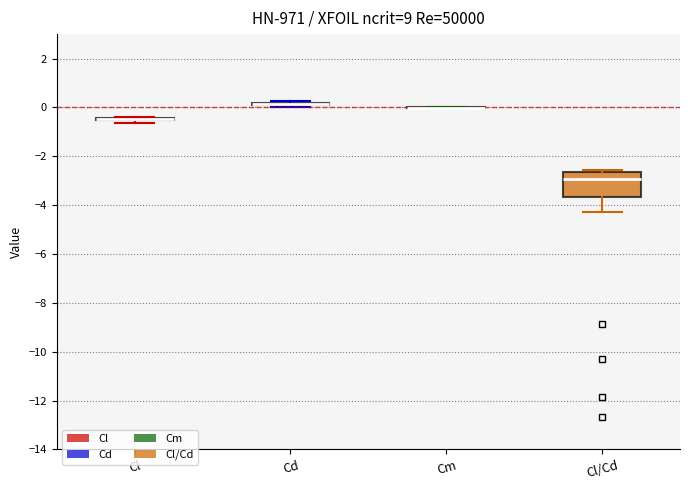

Which box is the tallest, from its lower edge to its upper edge?

Cl/Cd